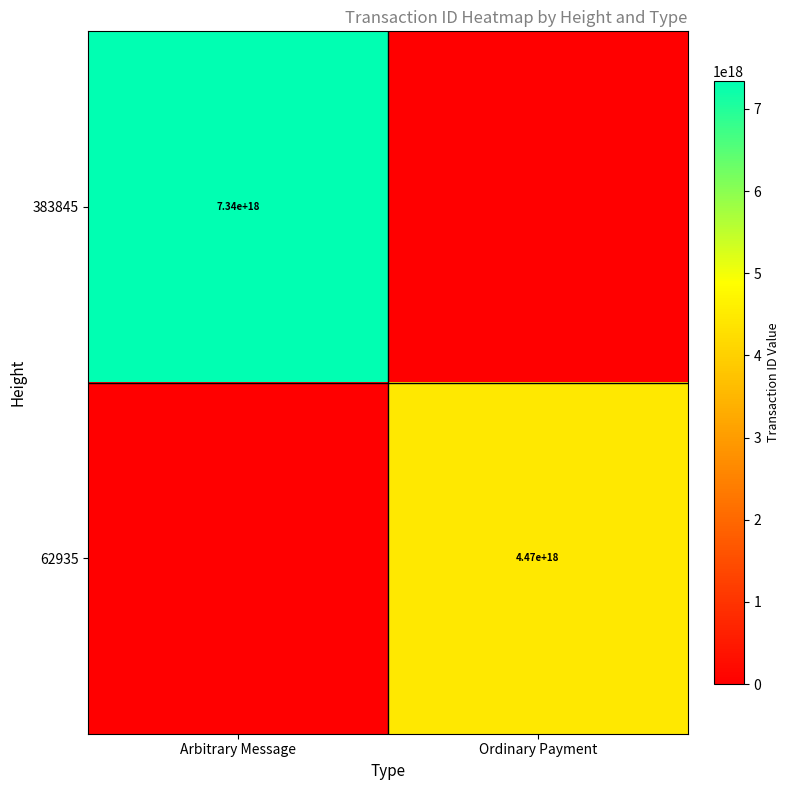

The 62935 series shows 5939591666711755776 at Ordinary Payment. True or false?

False